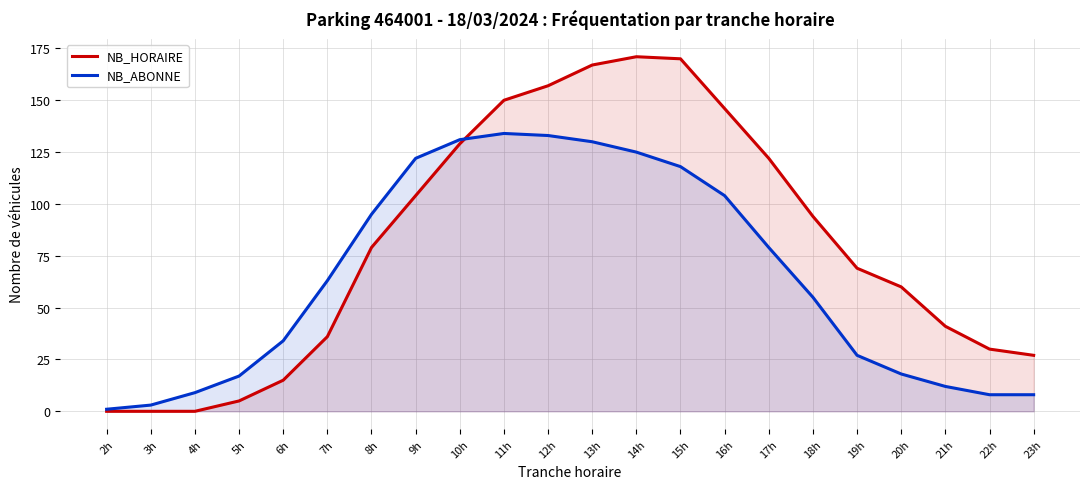

How many data points in NB_HORAIRE are above 79?

10